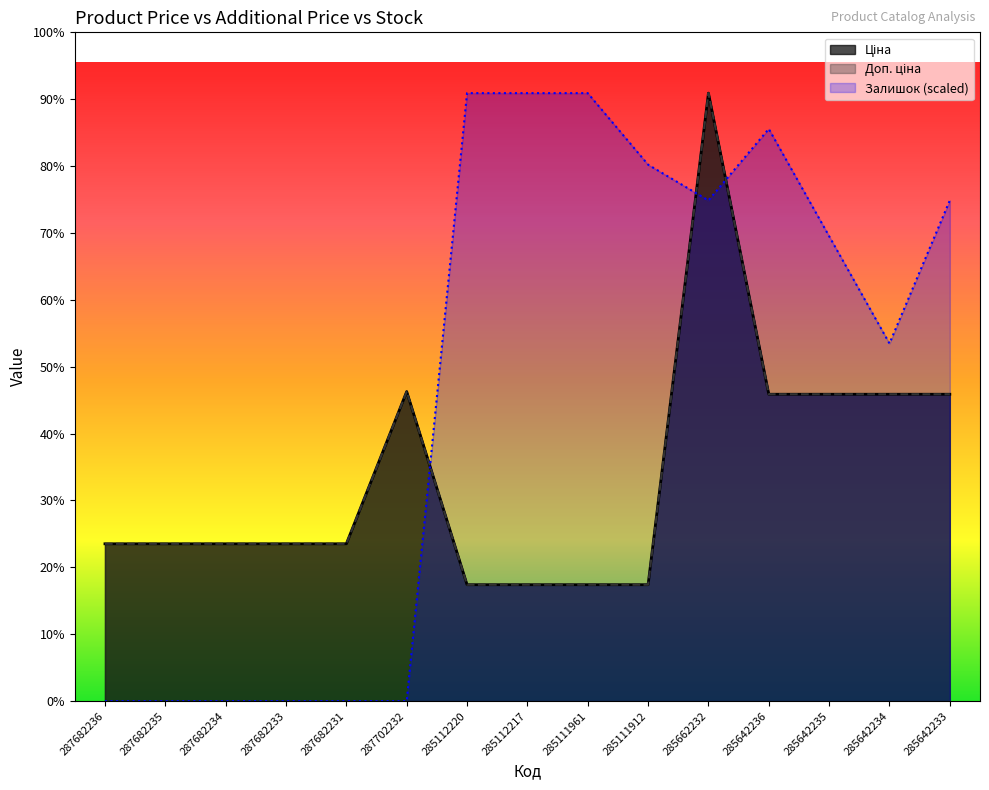

What is the greatest value displayed?

58426.5